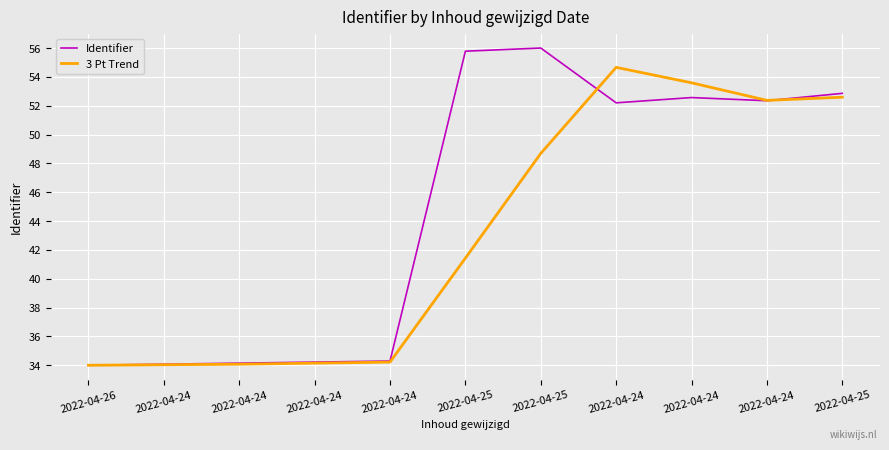

How many lines are shown in the chart?

2